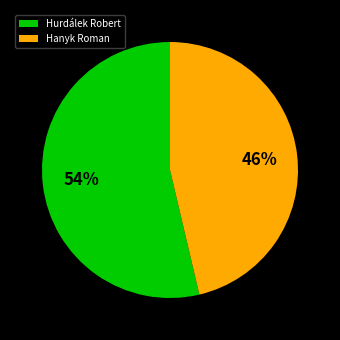

Is Hurdálek Robert the majority of the pie?

Yes